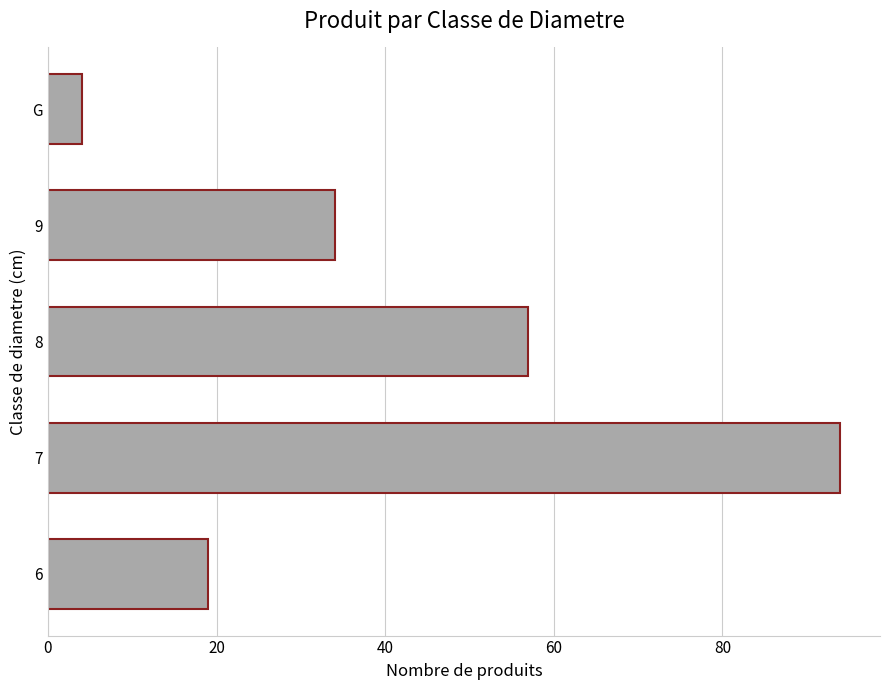

Reading top to bottom, what are all the values shown in this chart?

4	34	57	94	19